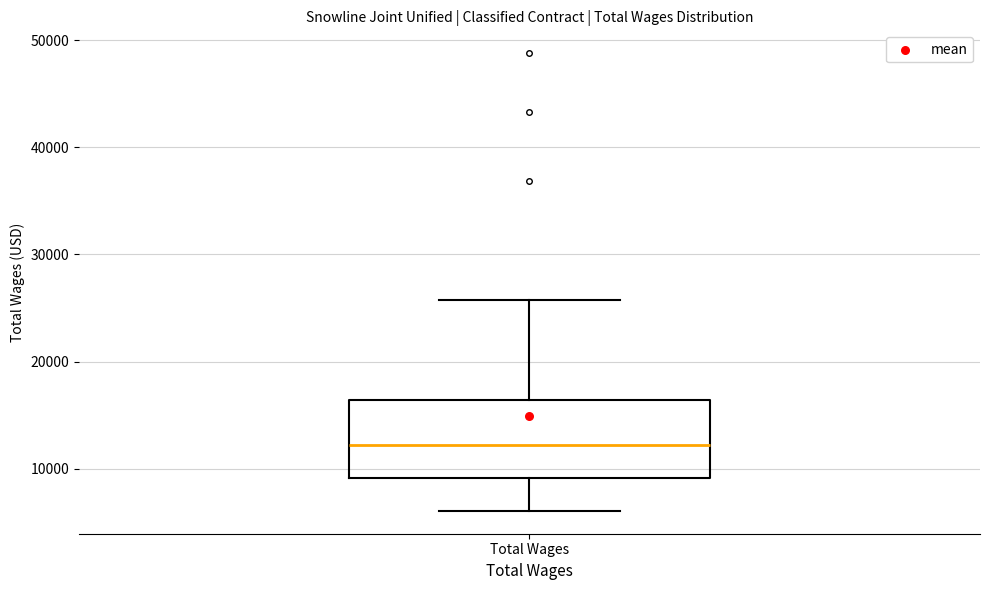

Where is the upper edge of the box for Total Wages on the y-axis? The values are not printed on the chart, so give them approximately, as read against the axis.

16000